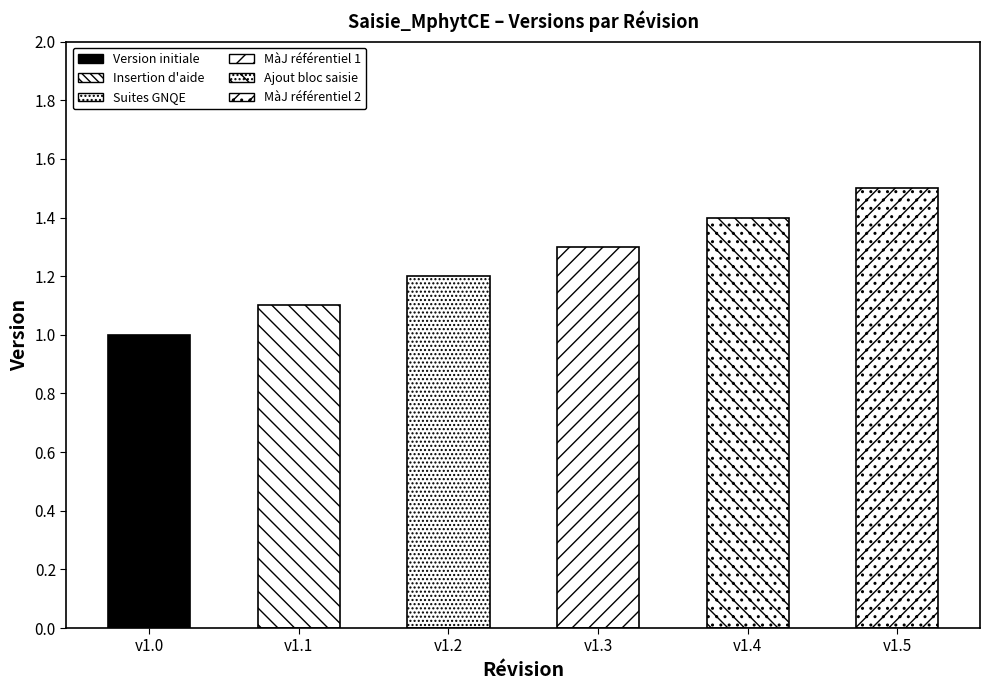

How many values exceed 1?

5